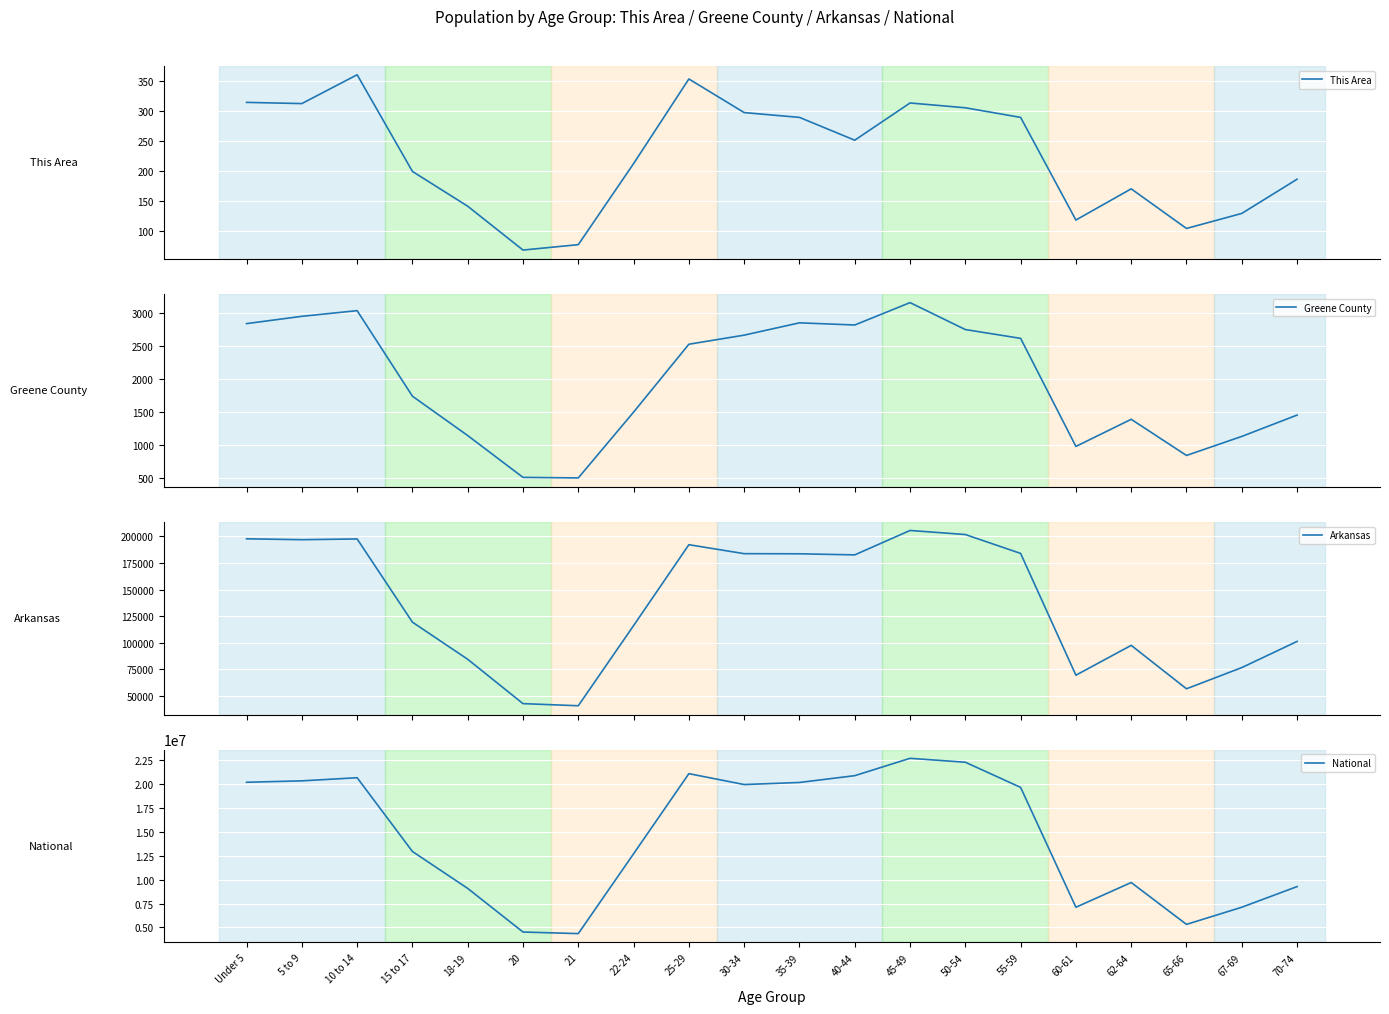

At which label is Arkansas closest to 123157?

15 to 17